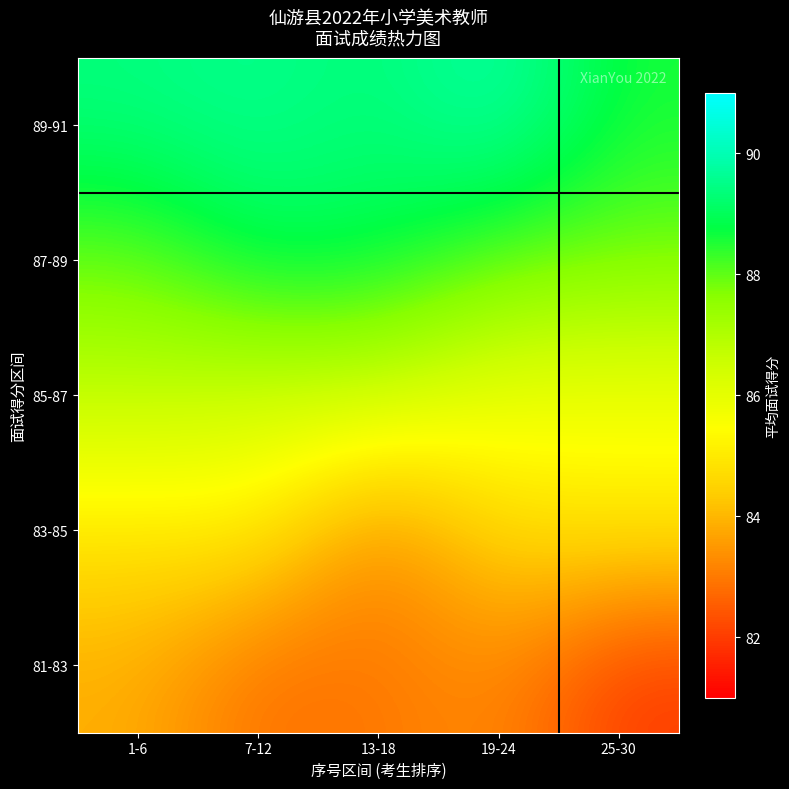

Rank the series by their maximum value, from highest to lowest.

89-91, 87-89, 85-87, 83-85, 81-83